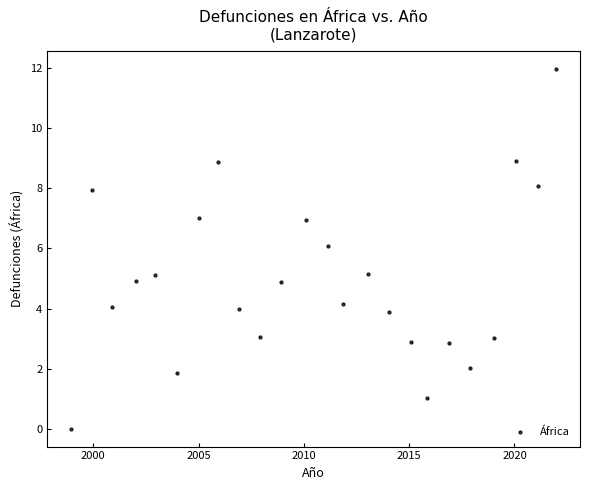

What is the range of Y values (max minus min)?

12.0